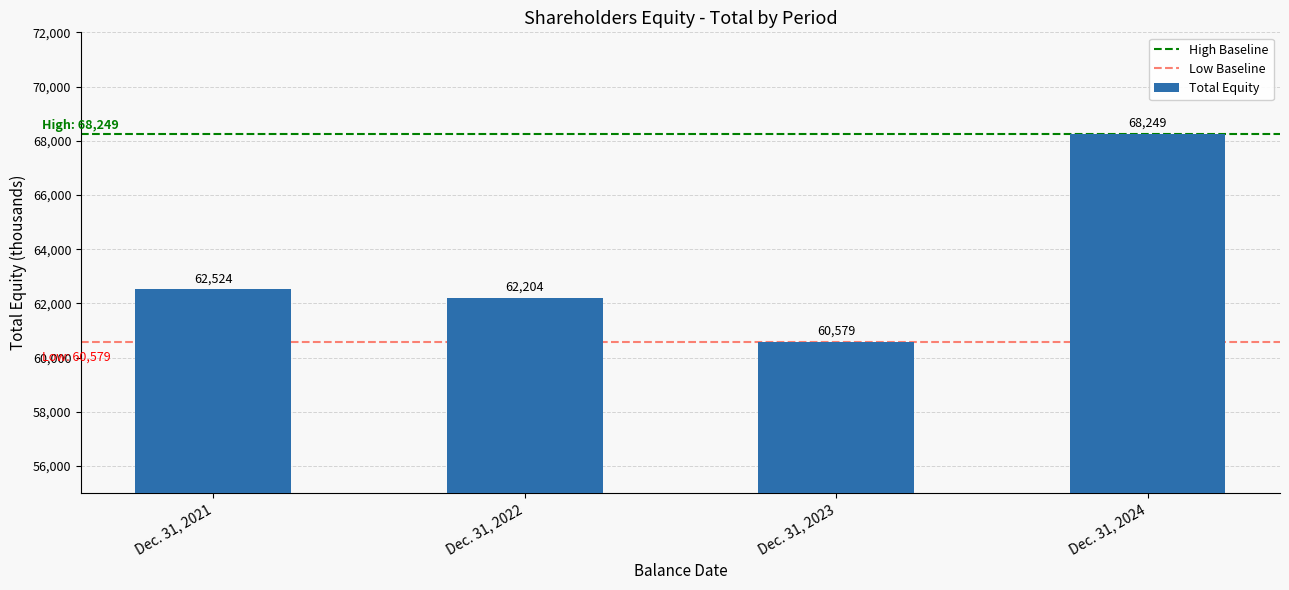

Which label corresponds to the largest value in the chart?

Dec. 31, 2024